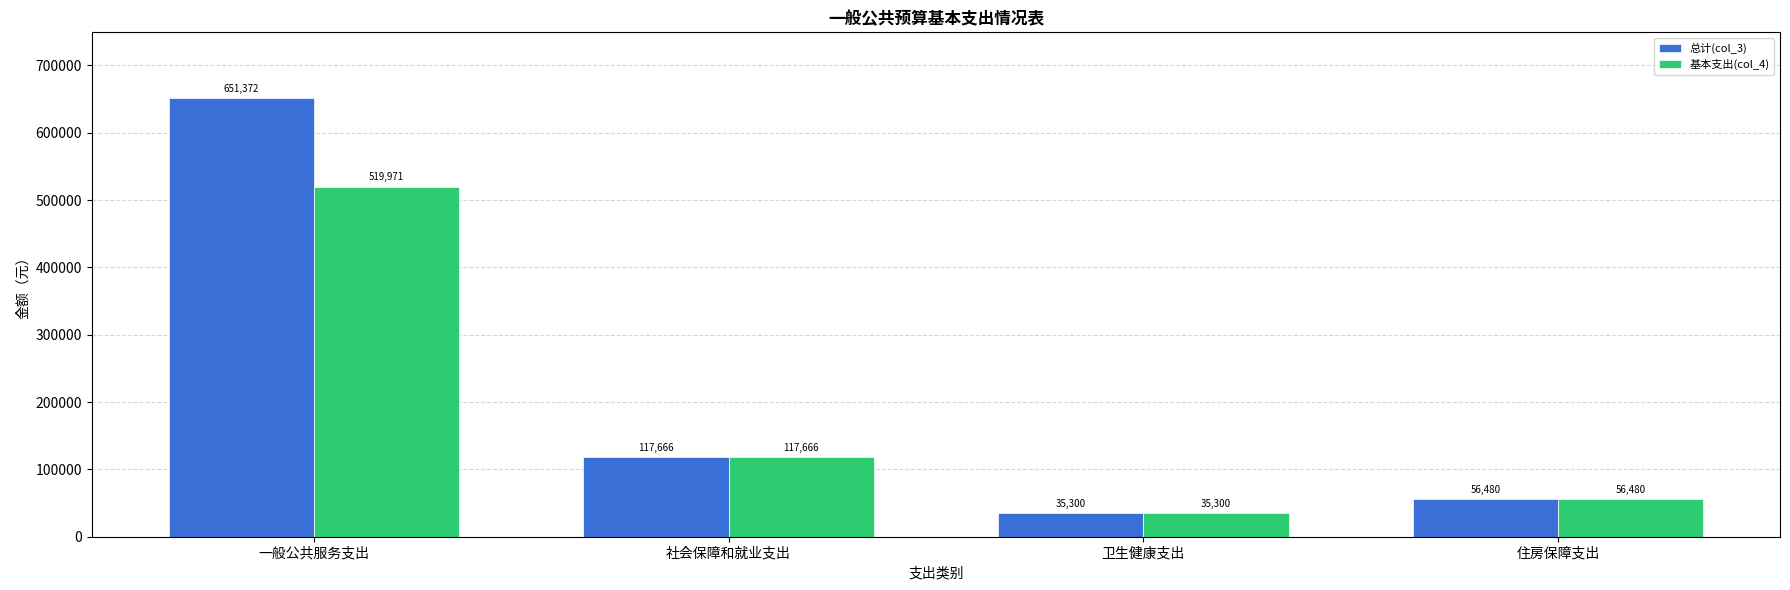

What is the sum of all 基本支出(col_4) values?

729417